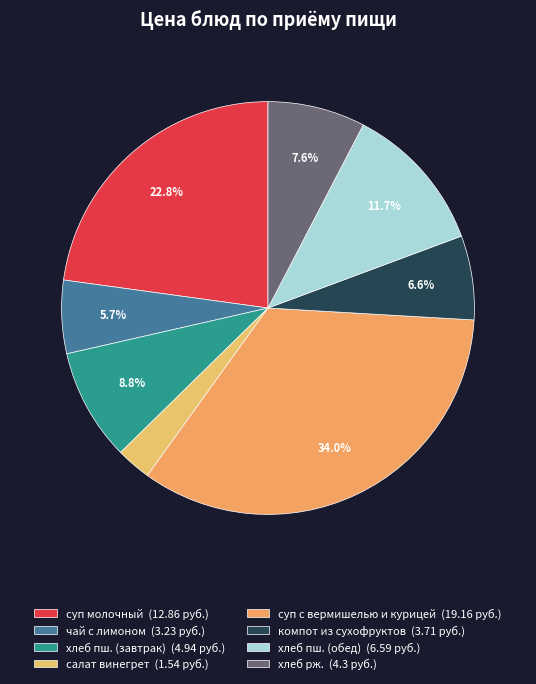

To the nearest percent, what is the combined percentage of хлеб пш. (завтрак) and салат винегрет?

12%